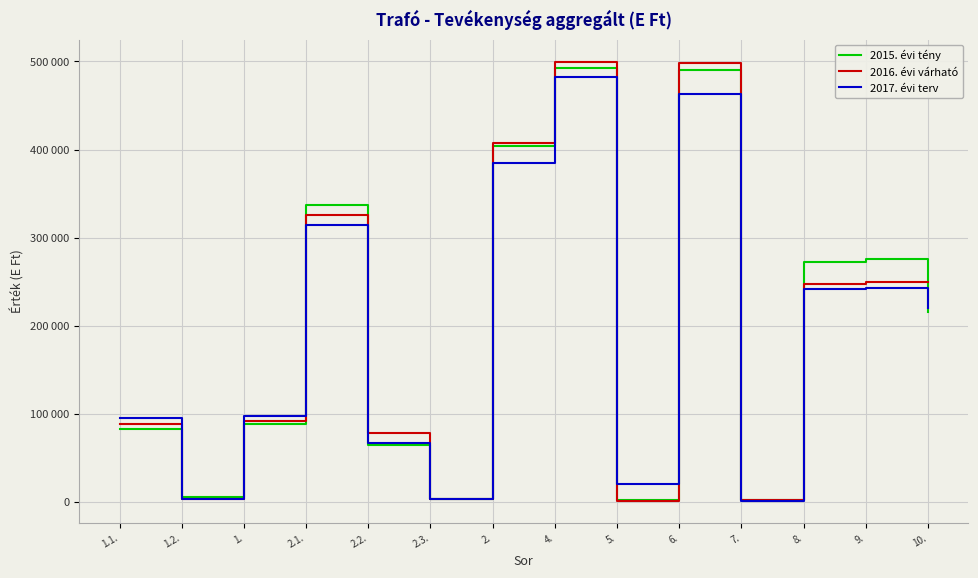

The value of 2016. évi várható at 1. is 59639. True or false?

False